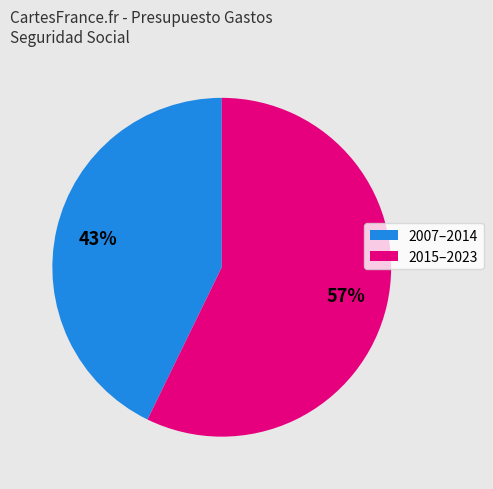

How many slices are in this pie chart?

2